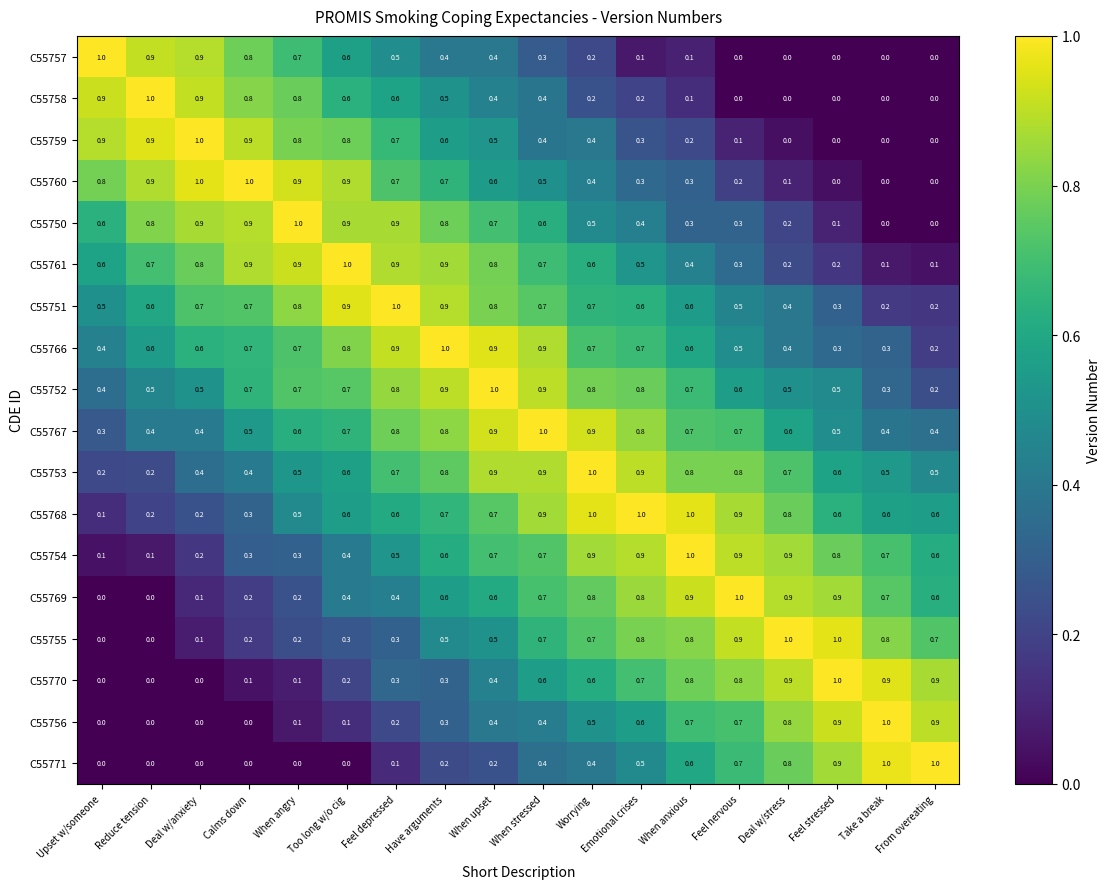

Is it true that C55753 equals 0.4 at Calms down?

True